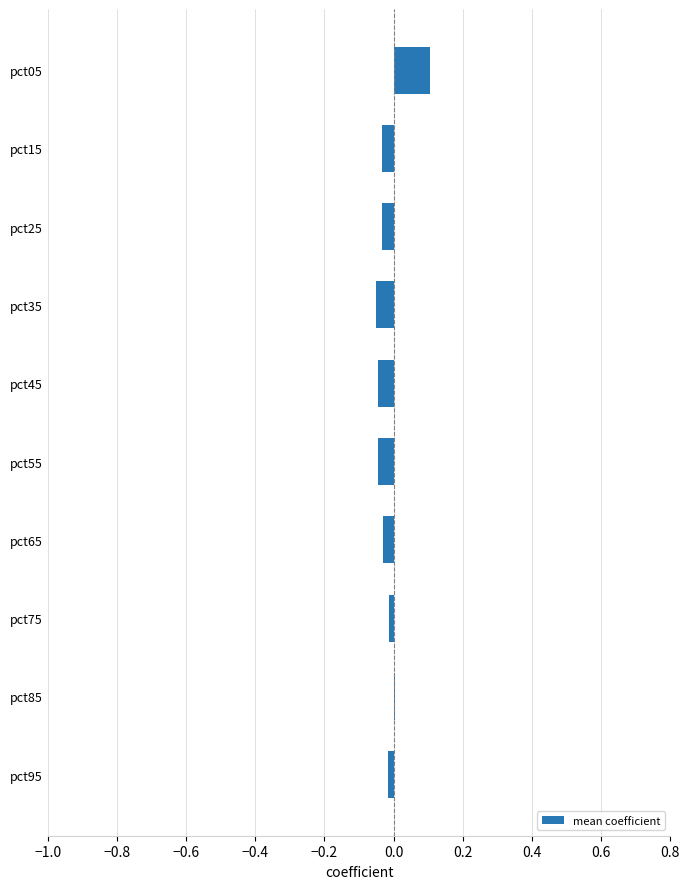

Is it true that the value at pct55 is -0.0?

True